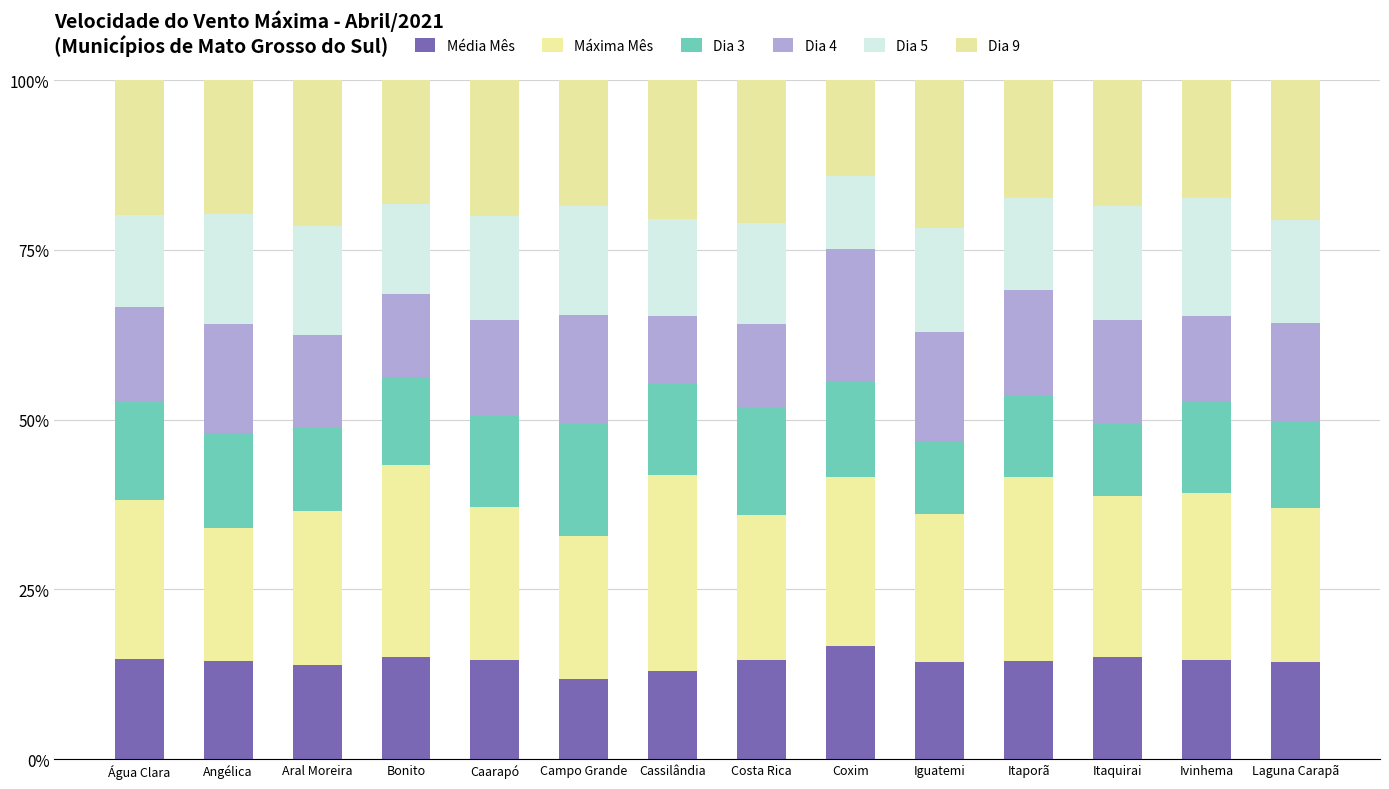

What position from the right is Costa Rica?

7